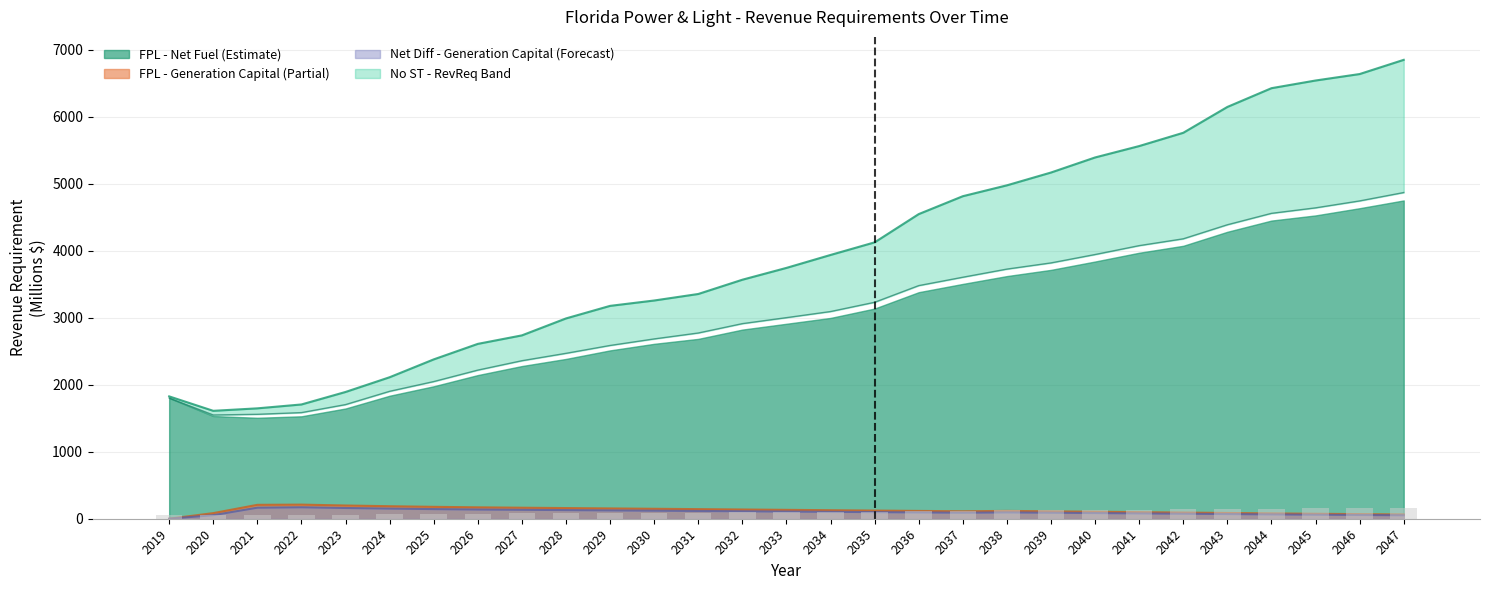

At which category is the sum across all series the highest?

2047